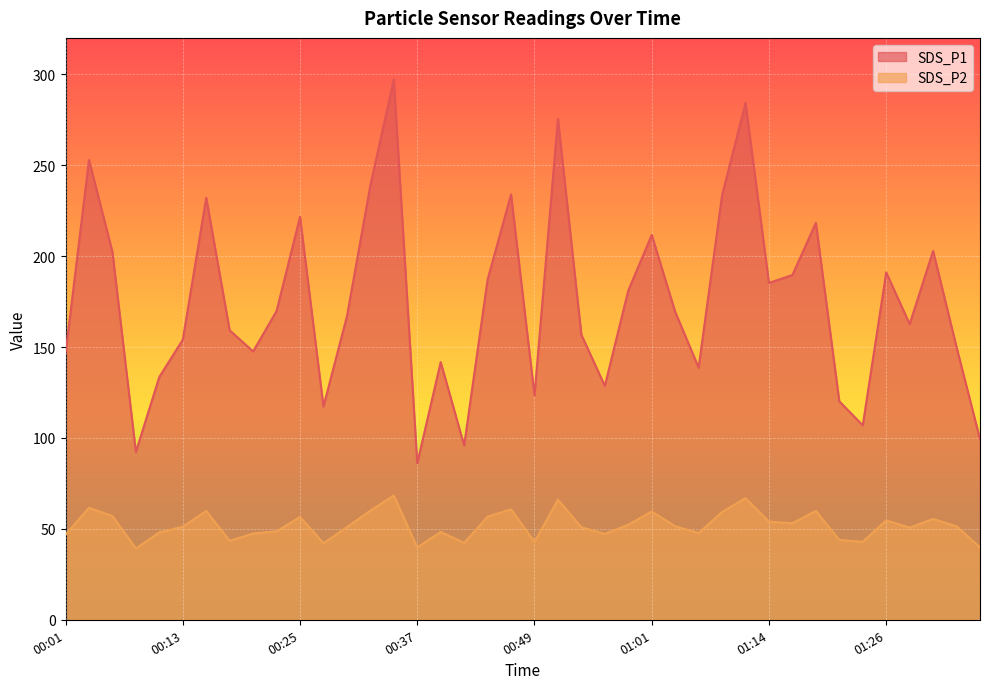

Which series has the largest total across all categories?

SDS_P1